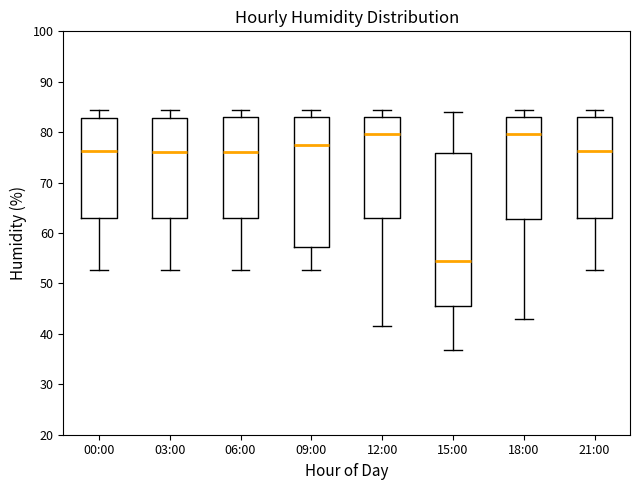

Reading left to right, transcribe this box plot: for each box, give where its median line is, the range the box spans, and where its two whiskers end, as read against the y-axis. The values are not printed on the chart, so give them approximately, as read against the axis.

00:00: median 76, box 63 to 83, whiskers 53 to 84
03:00: median 76, box 63 to 83, whiskers 53 to 84
06:00: median 76, box 63 to 83, whiskers 53 to 84
09:00: median 78, box 57 to 83, whiskers 53 to 84
12:00: median 80, box 63 to 83, whiskers 42 to 84
15:00: median 54, box 46 to 76, whiskers 37 to 84
18:00: median 80, box 63 to 83, whiskers 43 to 84
21:00: median 76, box 63 to 83, whiskers 53 to 84